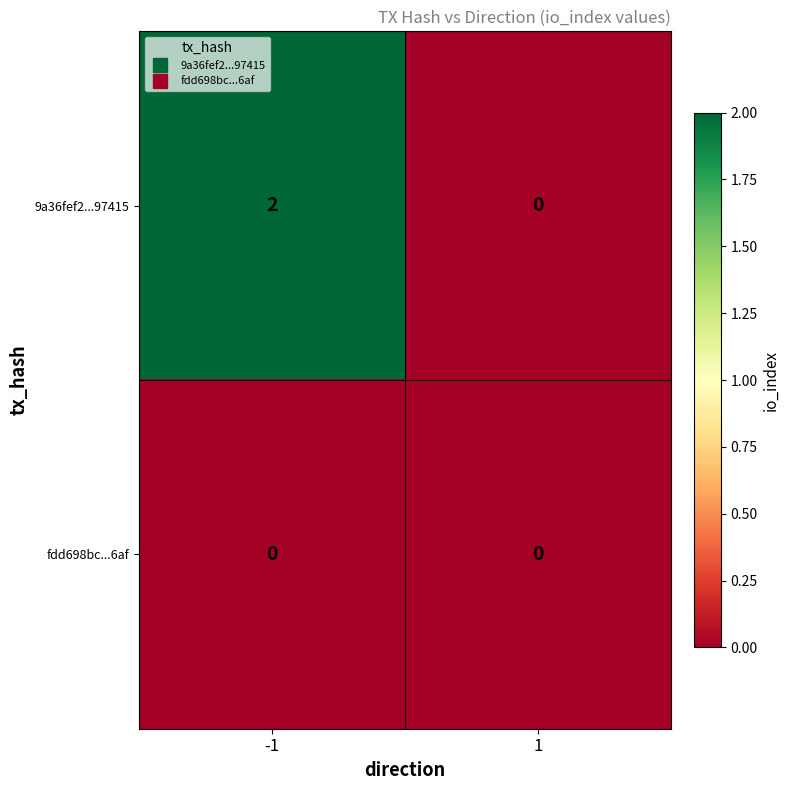

Between -1 and 1, which series saw the biggest shift?

9a36fef2...97415